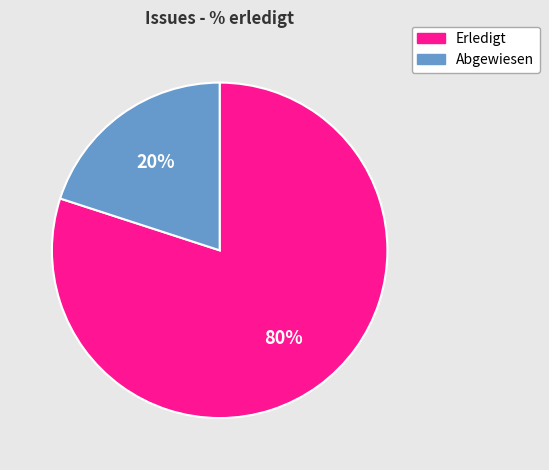

Which category has the biggest portion of the pie?

Erledigt